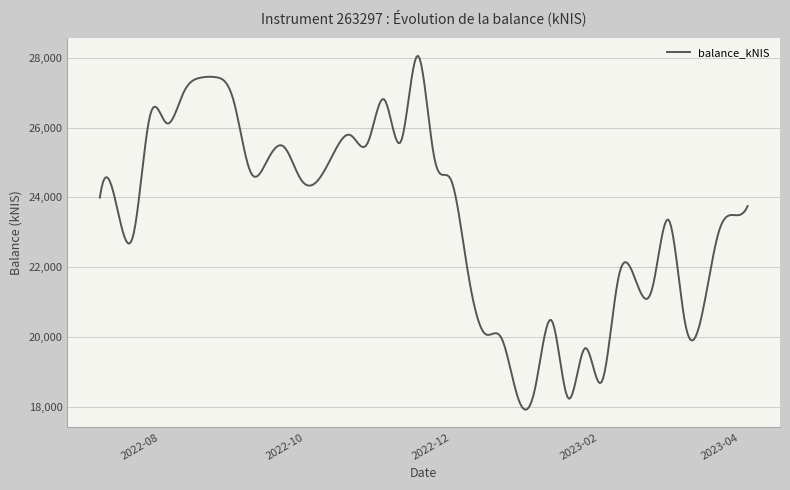

What is the difference between the maximum and minimum values?

10124.6